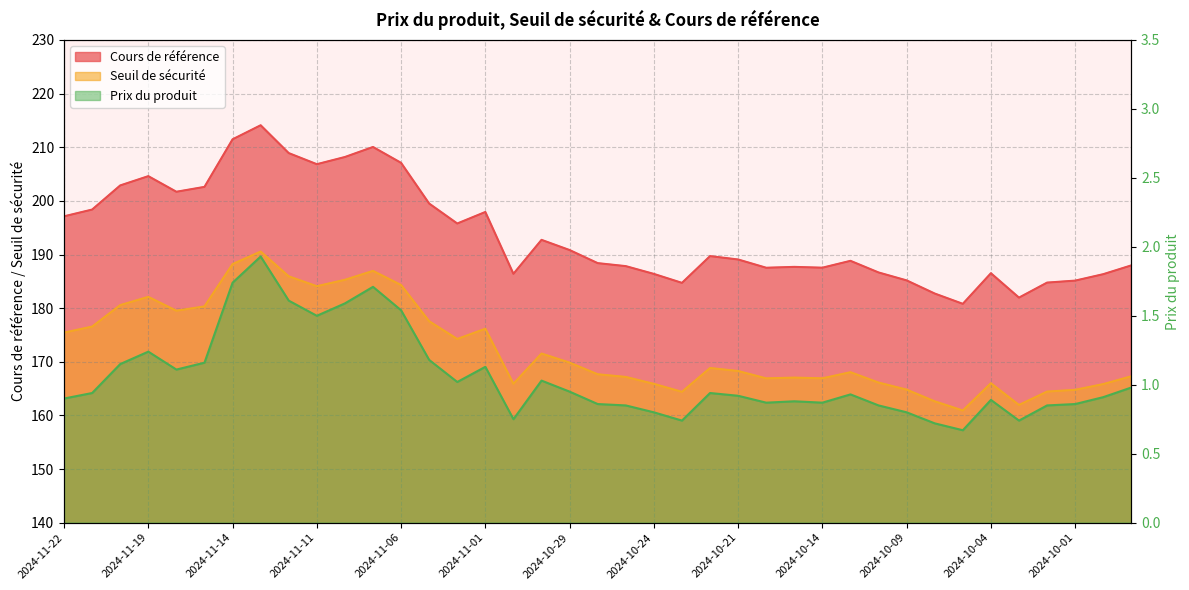

What position from the right is 2024-11-11?

30